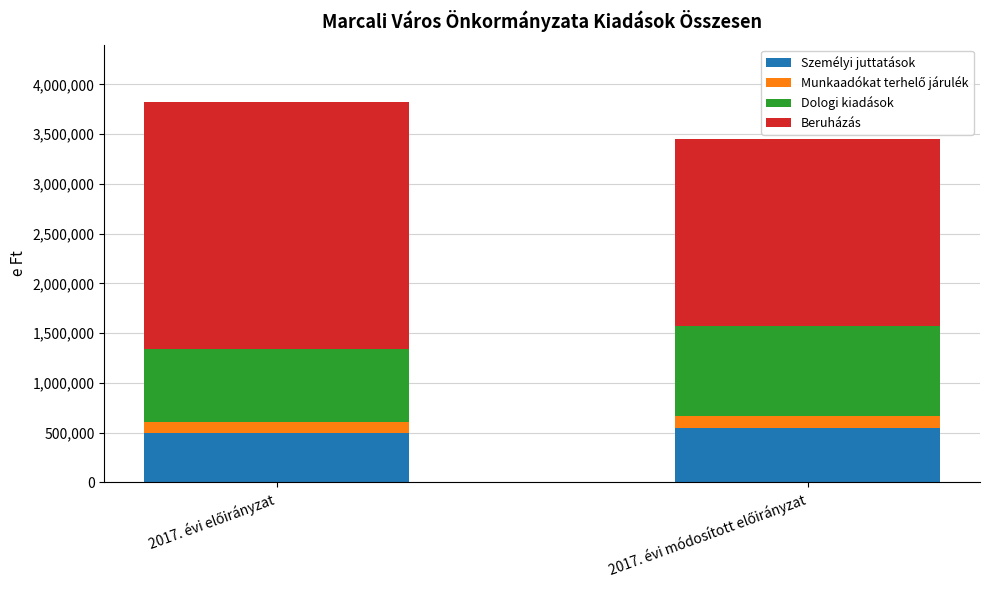

What is the highest value of the Személyi juttatások series?

545937